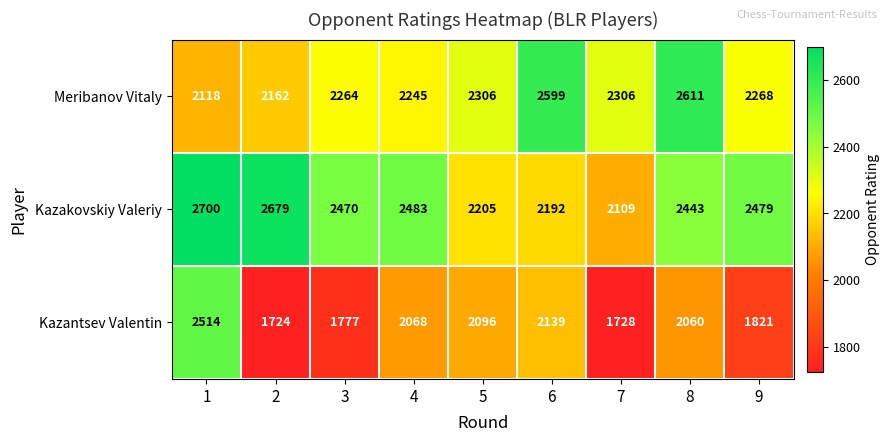

At which category is the sum across all series the highest?

1